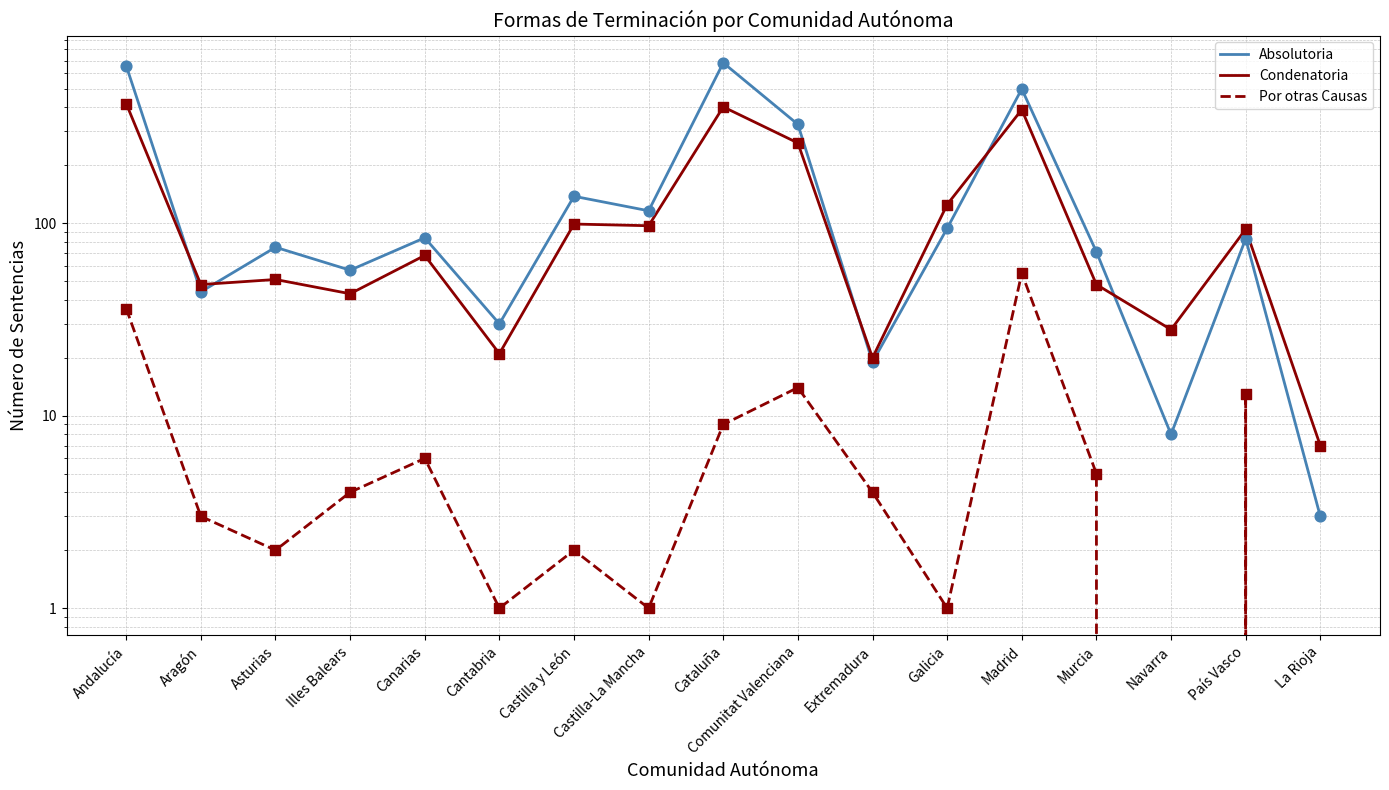

Which series reaches the minimum Y coordinate?

Por otras Causas